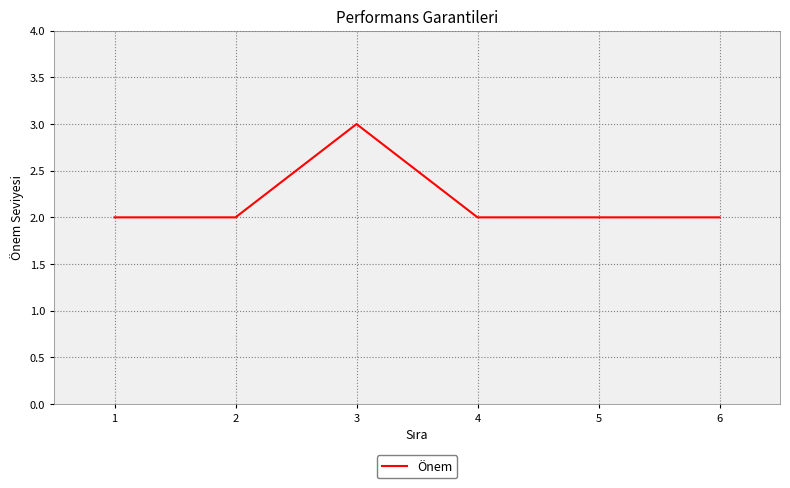

The chart shows a value of 3 at 6. True or false?

False